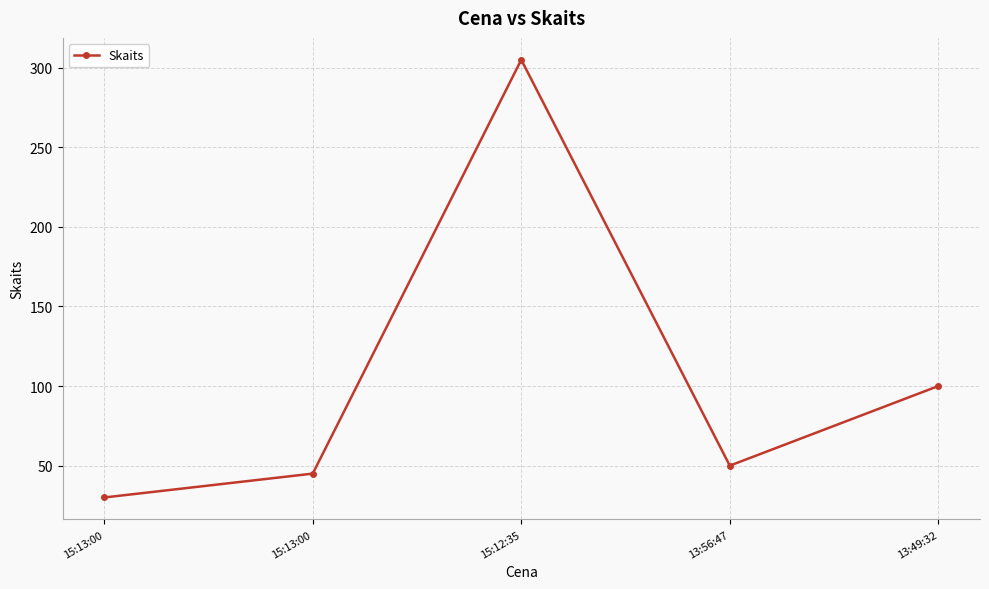

List the labels in order of value, largest first.

15:12:35, 13:49:32, 13:56:47, 15:13:00, 15:13:00